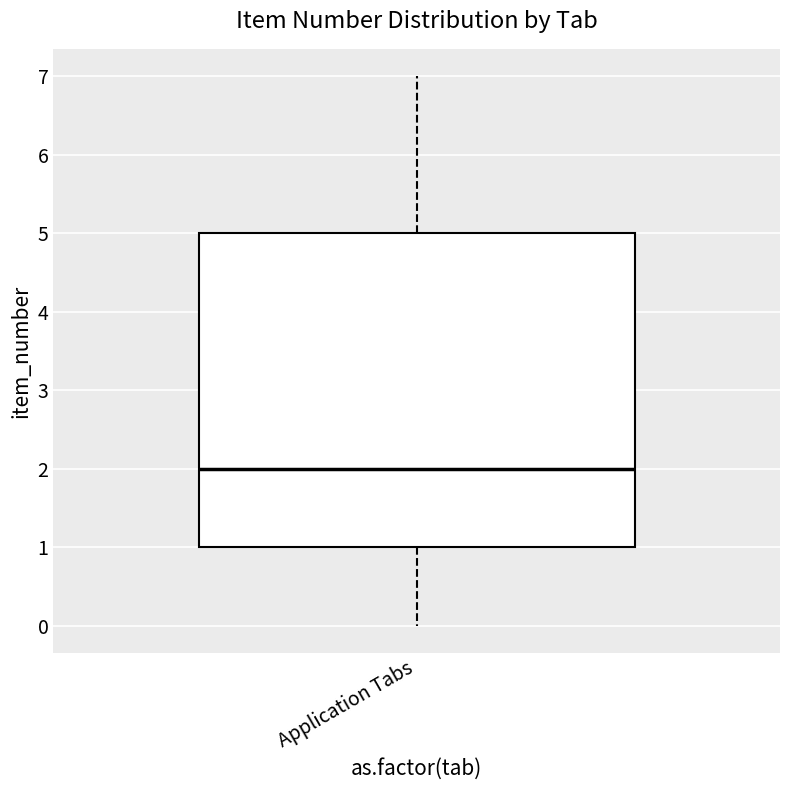

Where does the lower whisker of the box for Application Tabs end on the y-axis? The values are not printed on the chart, so give them approximately, as read against the axis.

0